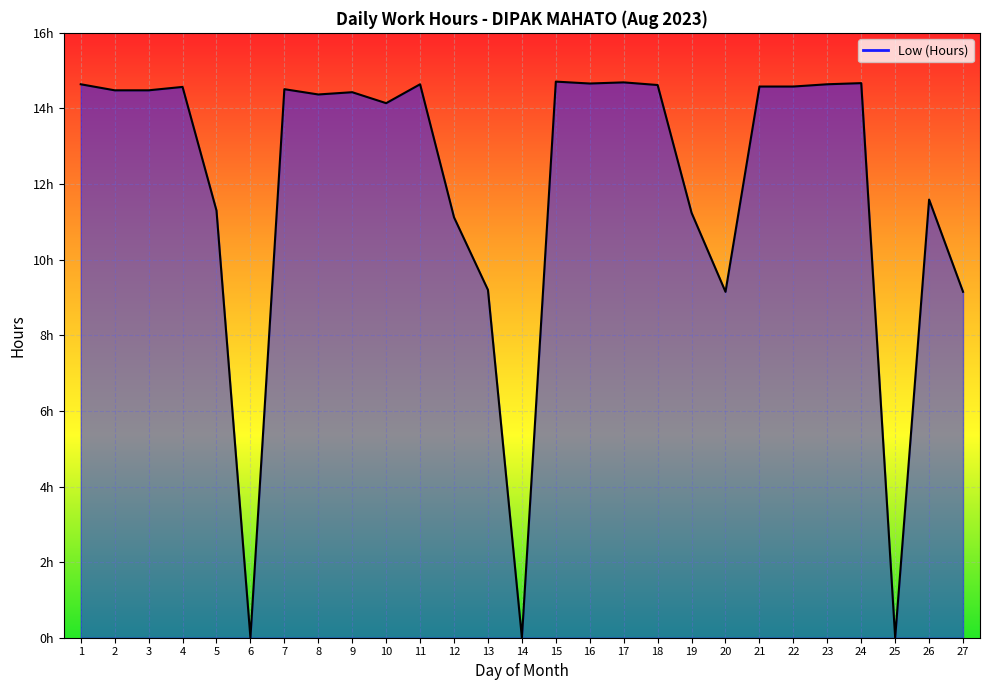

Does the chart have visible grid lines?

Yes